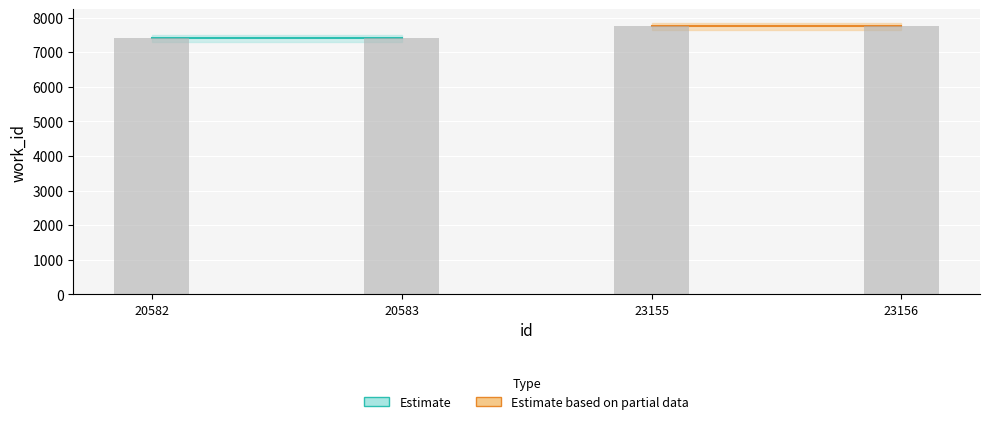

What is the sum of the values at 23156 and 20582?

15164